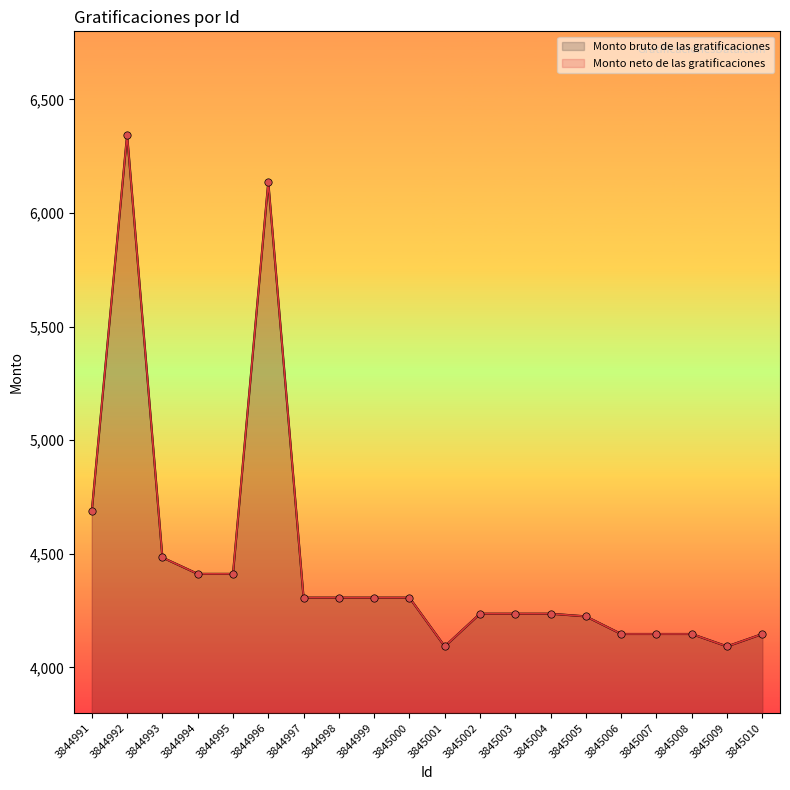

Which series has the widest spread of Y values?

Monto bruto de las gratificaciones